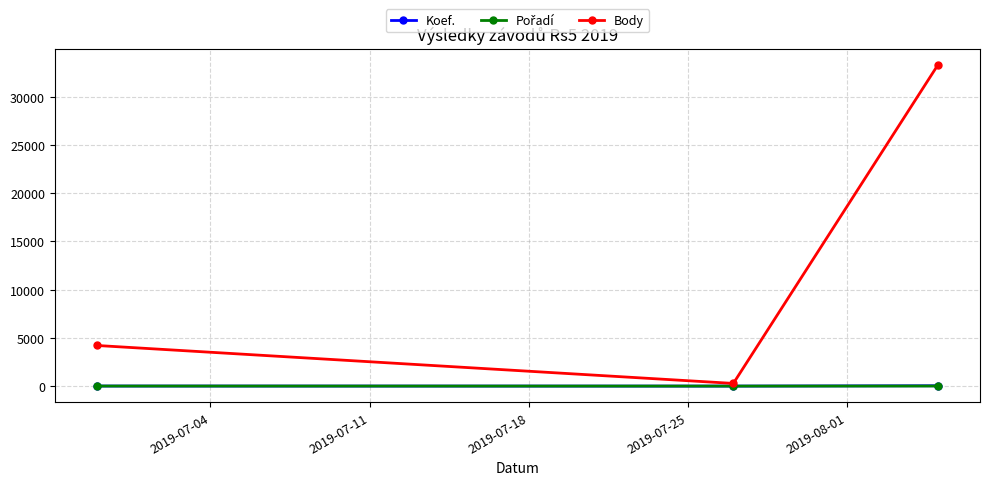

Which series has the largest total across all categories?

Body